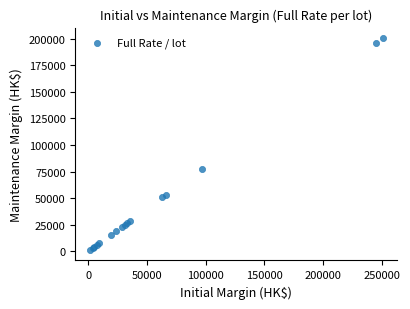

What Y value in the scatter plot is closest to 100924?

77140